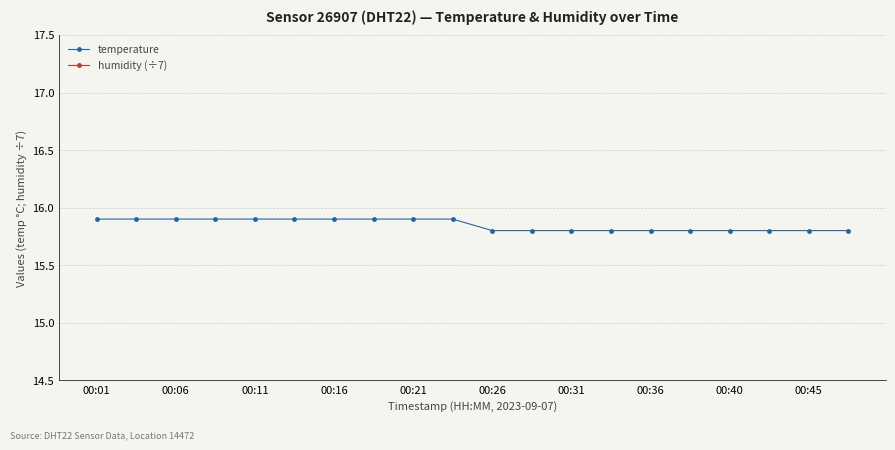

Which series has the largest total across all categories?

temperature